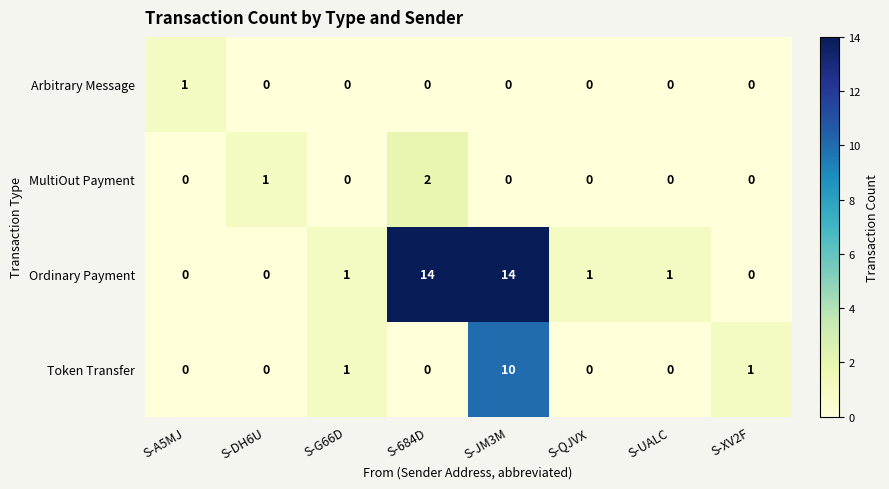

How many positive values does the Ordinary Payment series have?

5